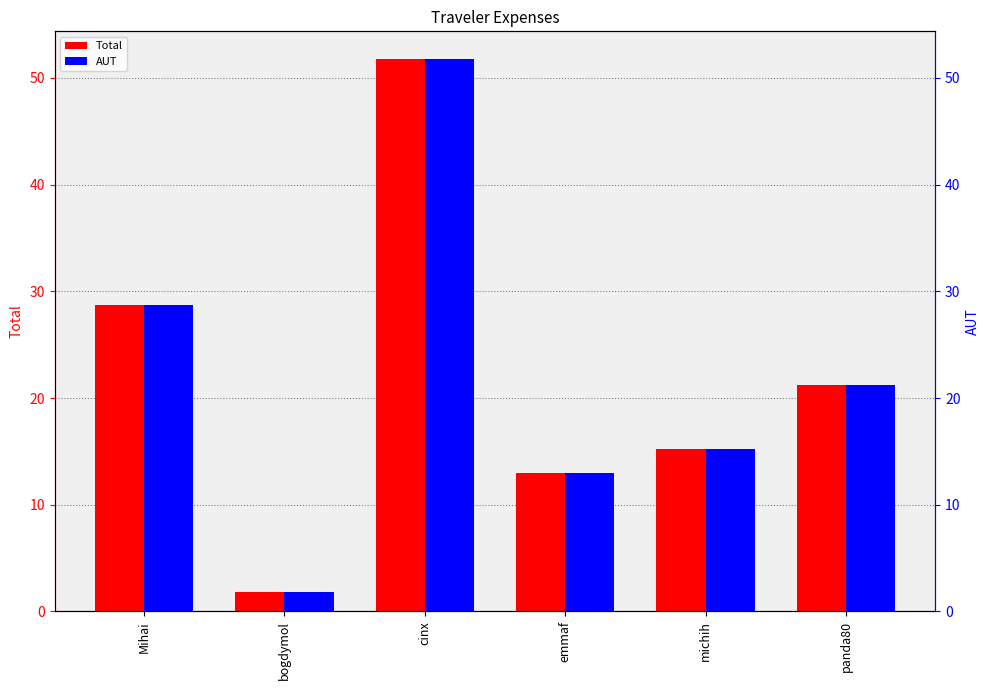

What is the value of the Total bar at the 3rd from the left?

51.8